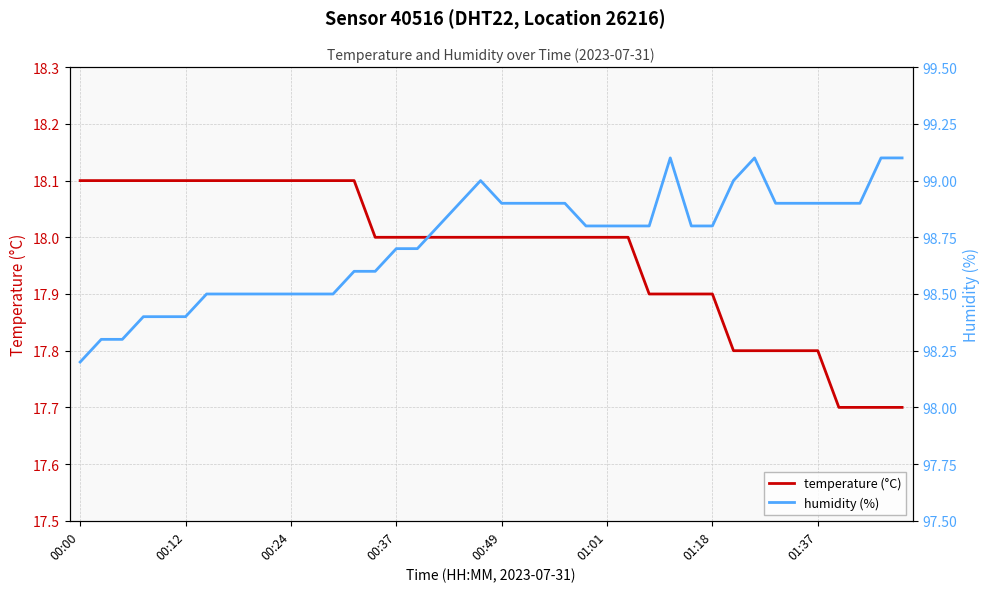

What is the minimum value for temperature (°C)?

17.7